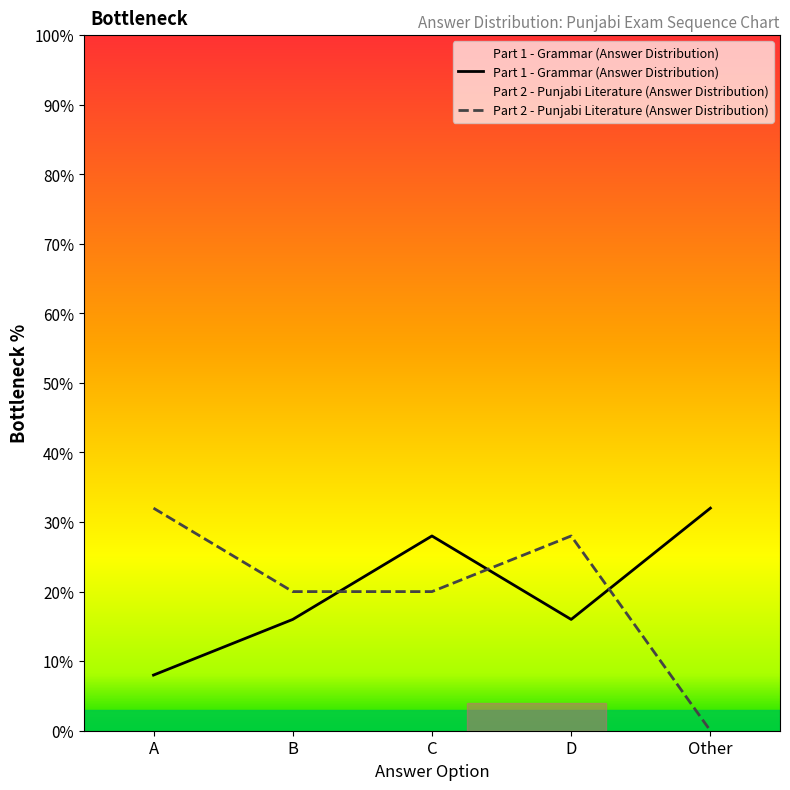

Reading left to right, what are all the values shown in this chart?

Part 1 - Grammar (Answer Distribution): 8.0	16.0	28.0	16.0	32.0
Part 2 - Punjabi Literature (Answer Distribution): 32.0	20.0	20.0	28.0	0.0